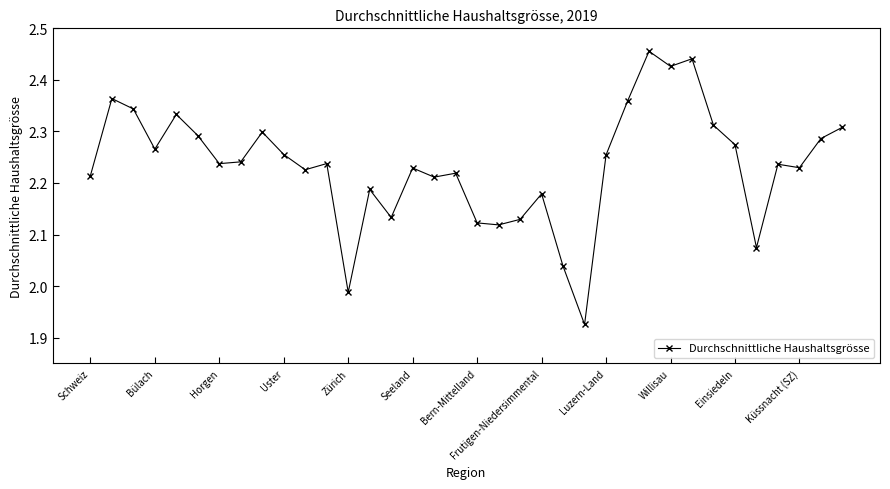

What is the difference between the maximum and second lowest values?

0.5